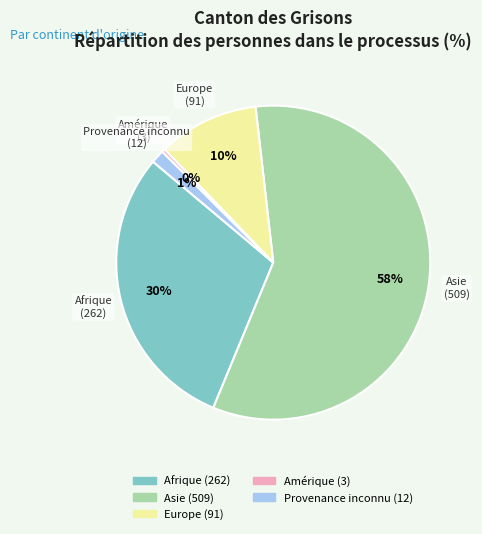

Which slice is the smallest?

Amérique